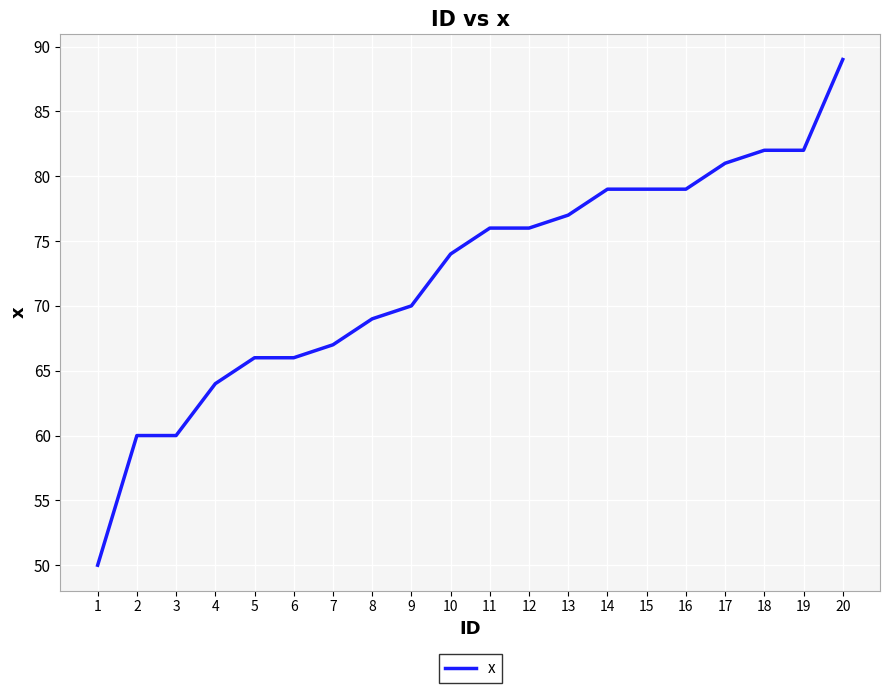

Read the value at 2, to the nearest 10.

60